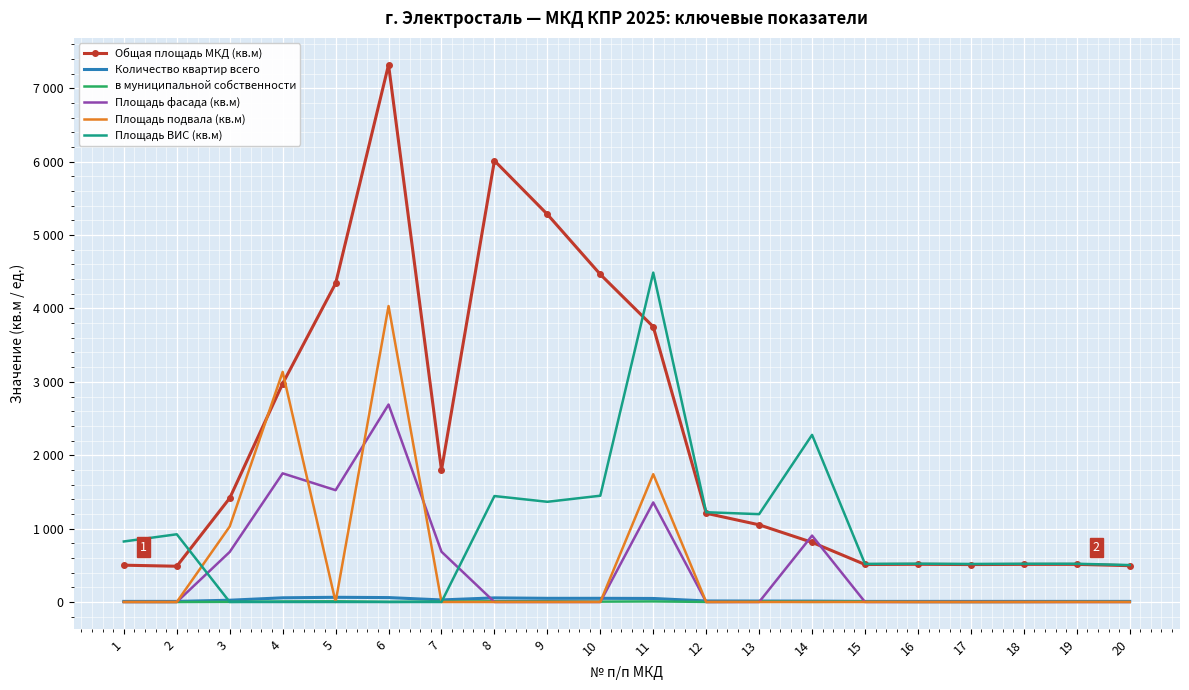

Rank the series by their maximum value, from lowest to highest.

в муниципальной собственности, Количество квартир всего, Площадь фасада (кв.м), Площадь подвала (кв.м), Площадь ВИС (кв.м), Общая площадь МКД (кв.м)